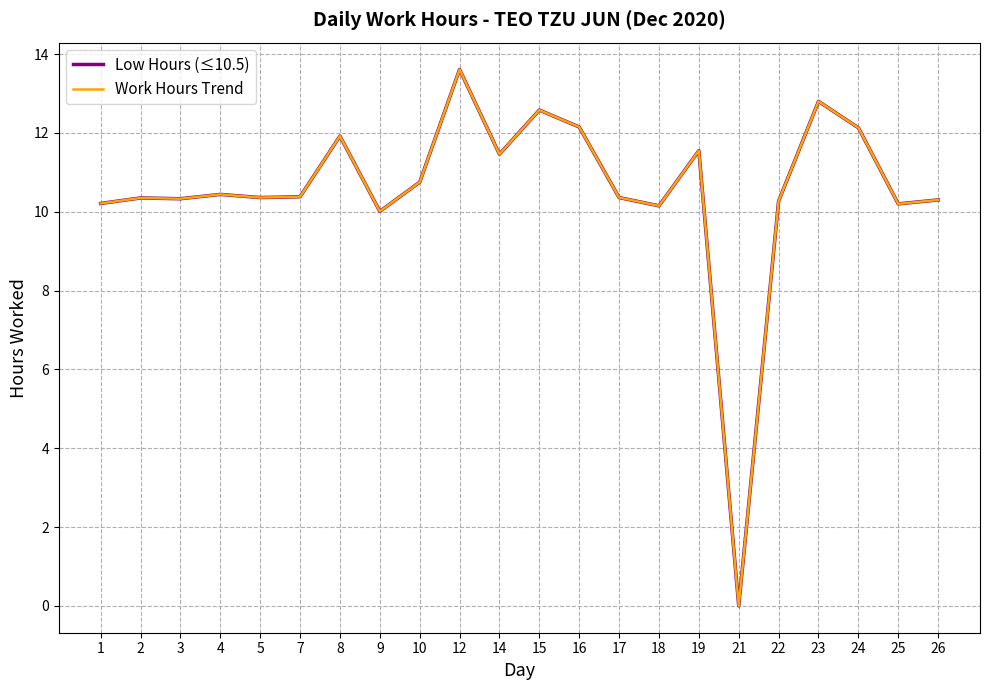

What is the sum of the Work Hours Trend values at 17 and 26?

20.7